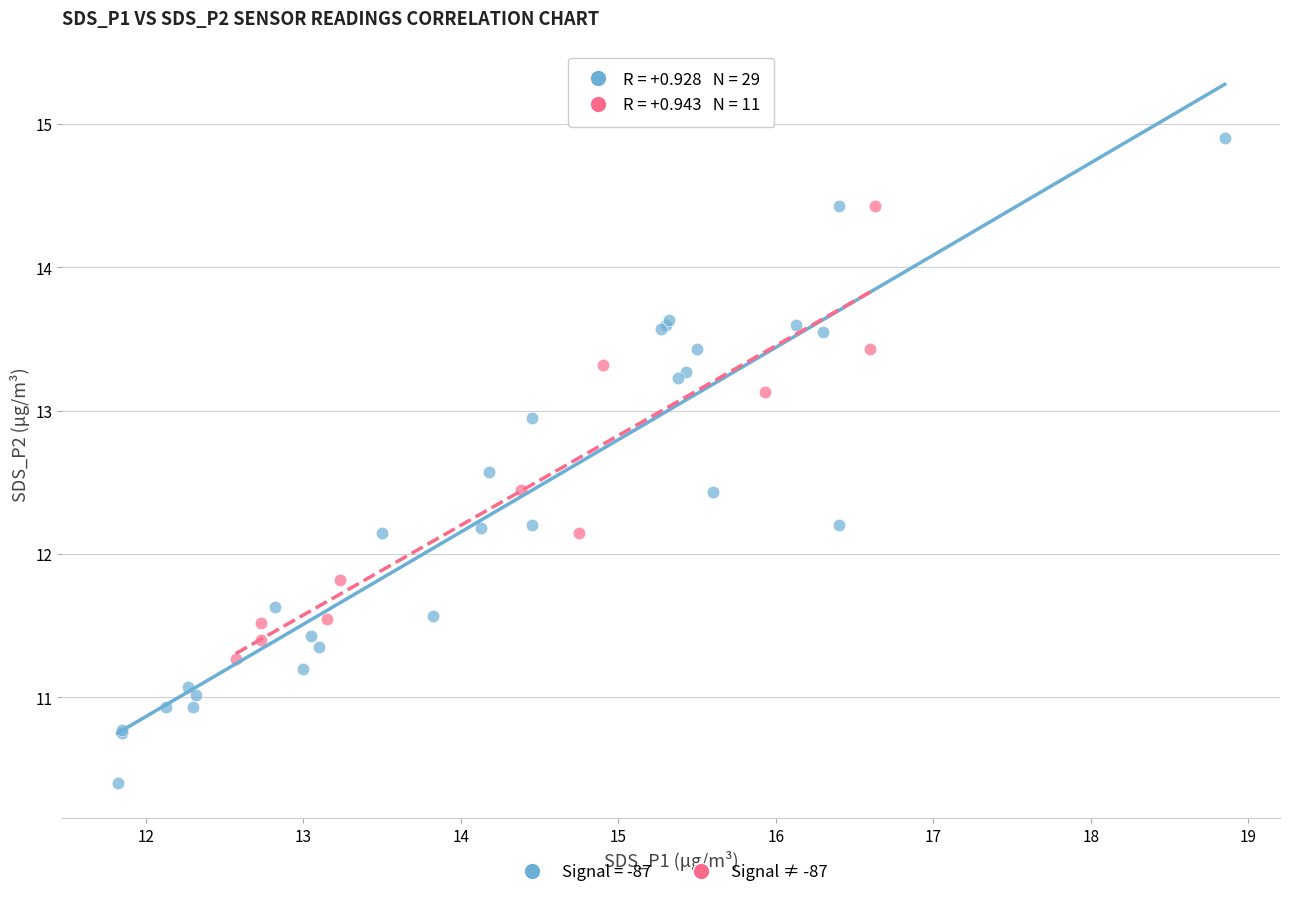

Which series has the largest Y range (max minus min)?

Signal = -87